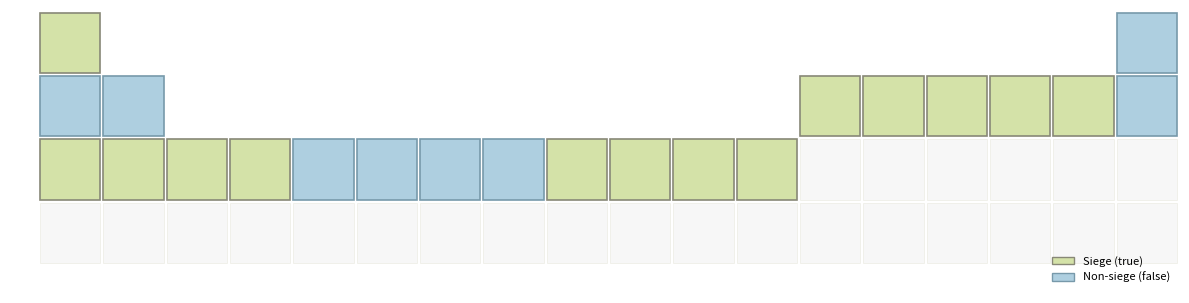

At which category is the sum across all series the highest?

true